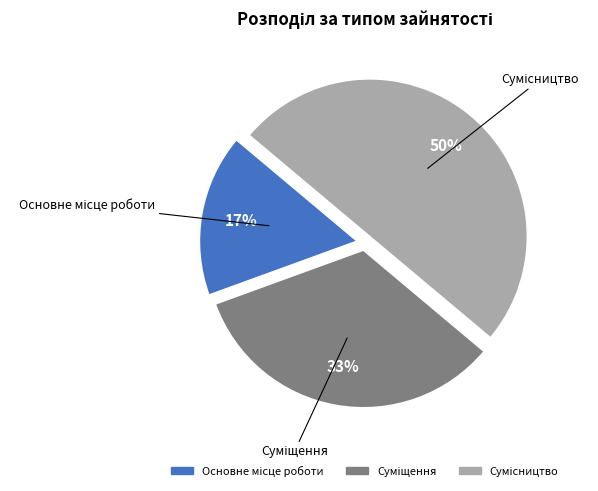

To the nearest percent, what is the average slice percentage?

33%